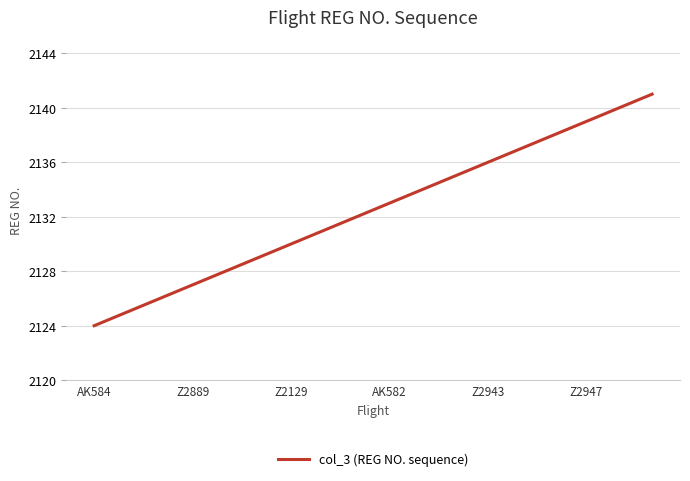

Does the chart have visible grid lines?

Yes